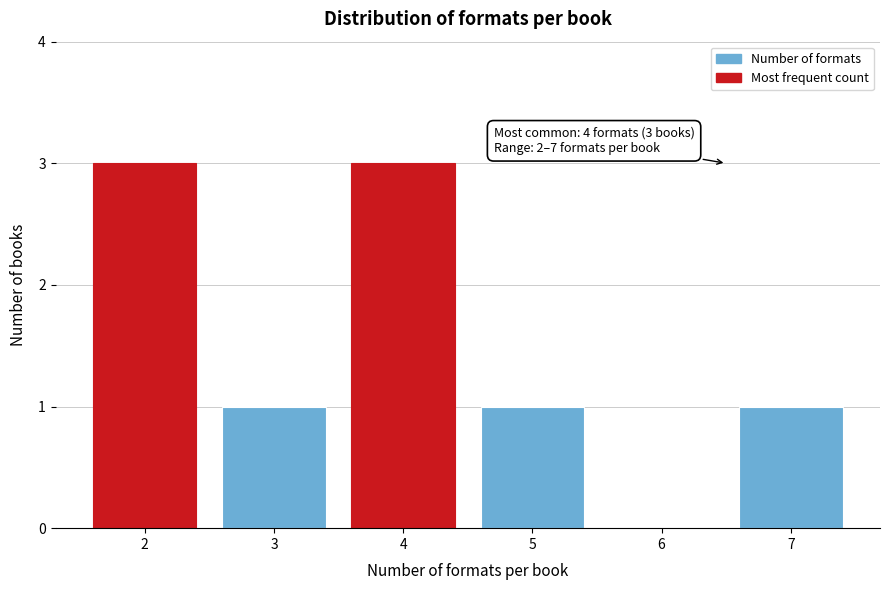

Reading left to right, transcribe all the data shown in this chart.

2=3	3=1	4=3	5=1	6=0	7=1